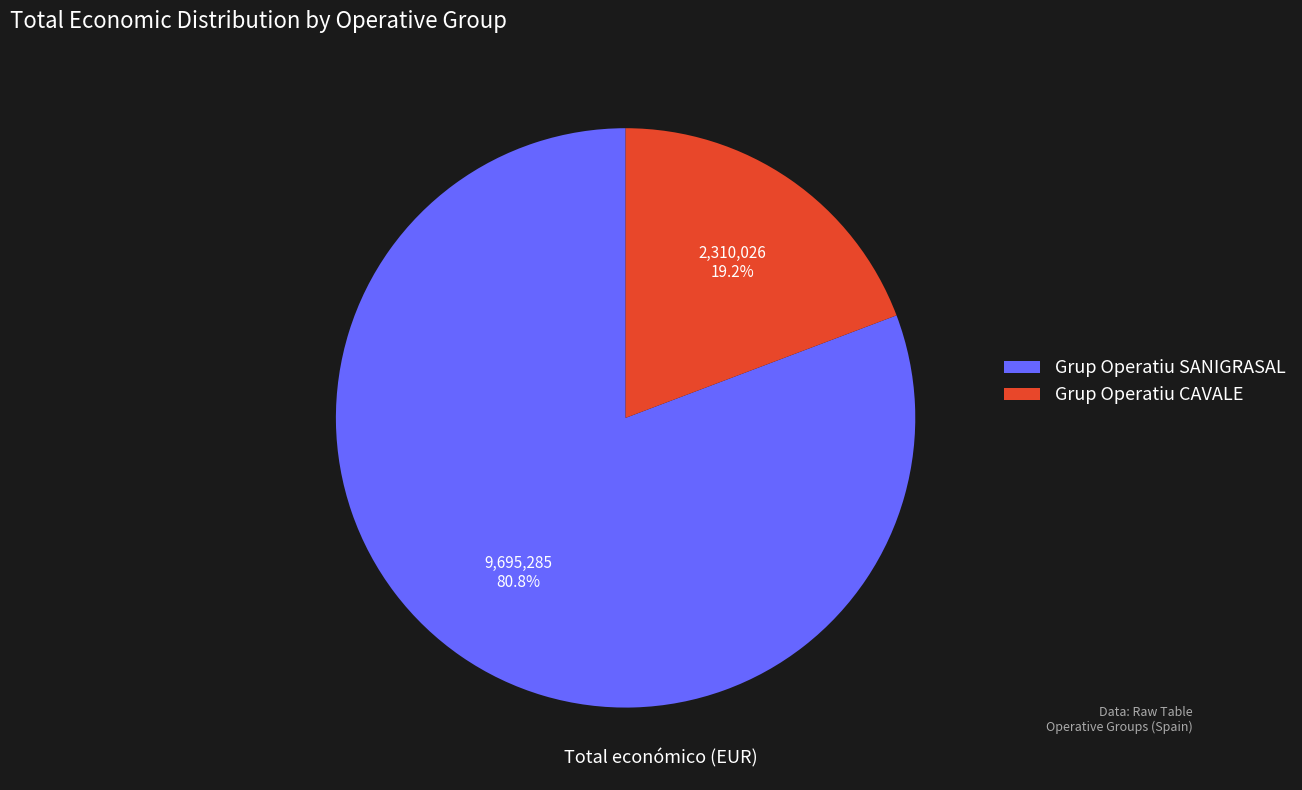

Between Grup Operatiu CAVALE and Grup Operatiu SANIGRASAL, which is larger?

Grup Operatiu SANIGRASAL